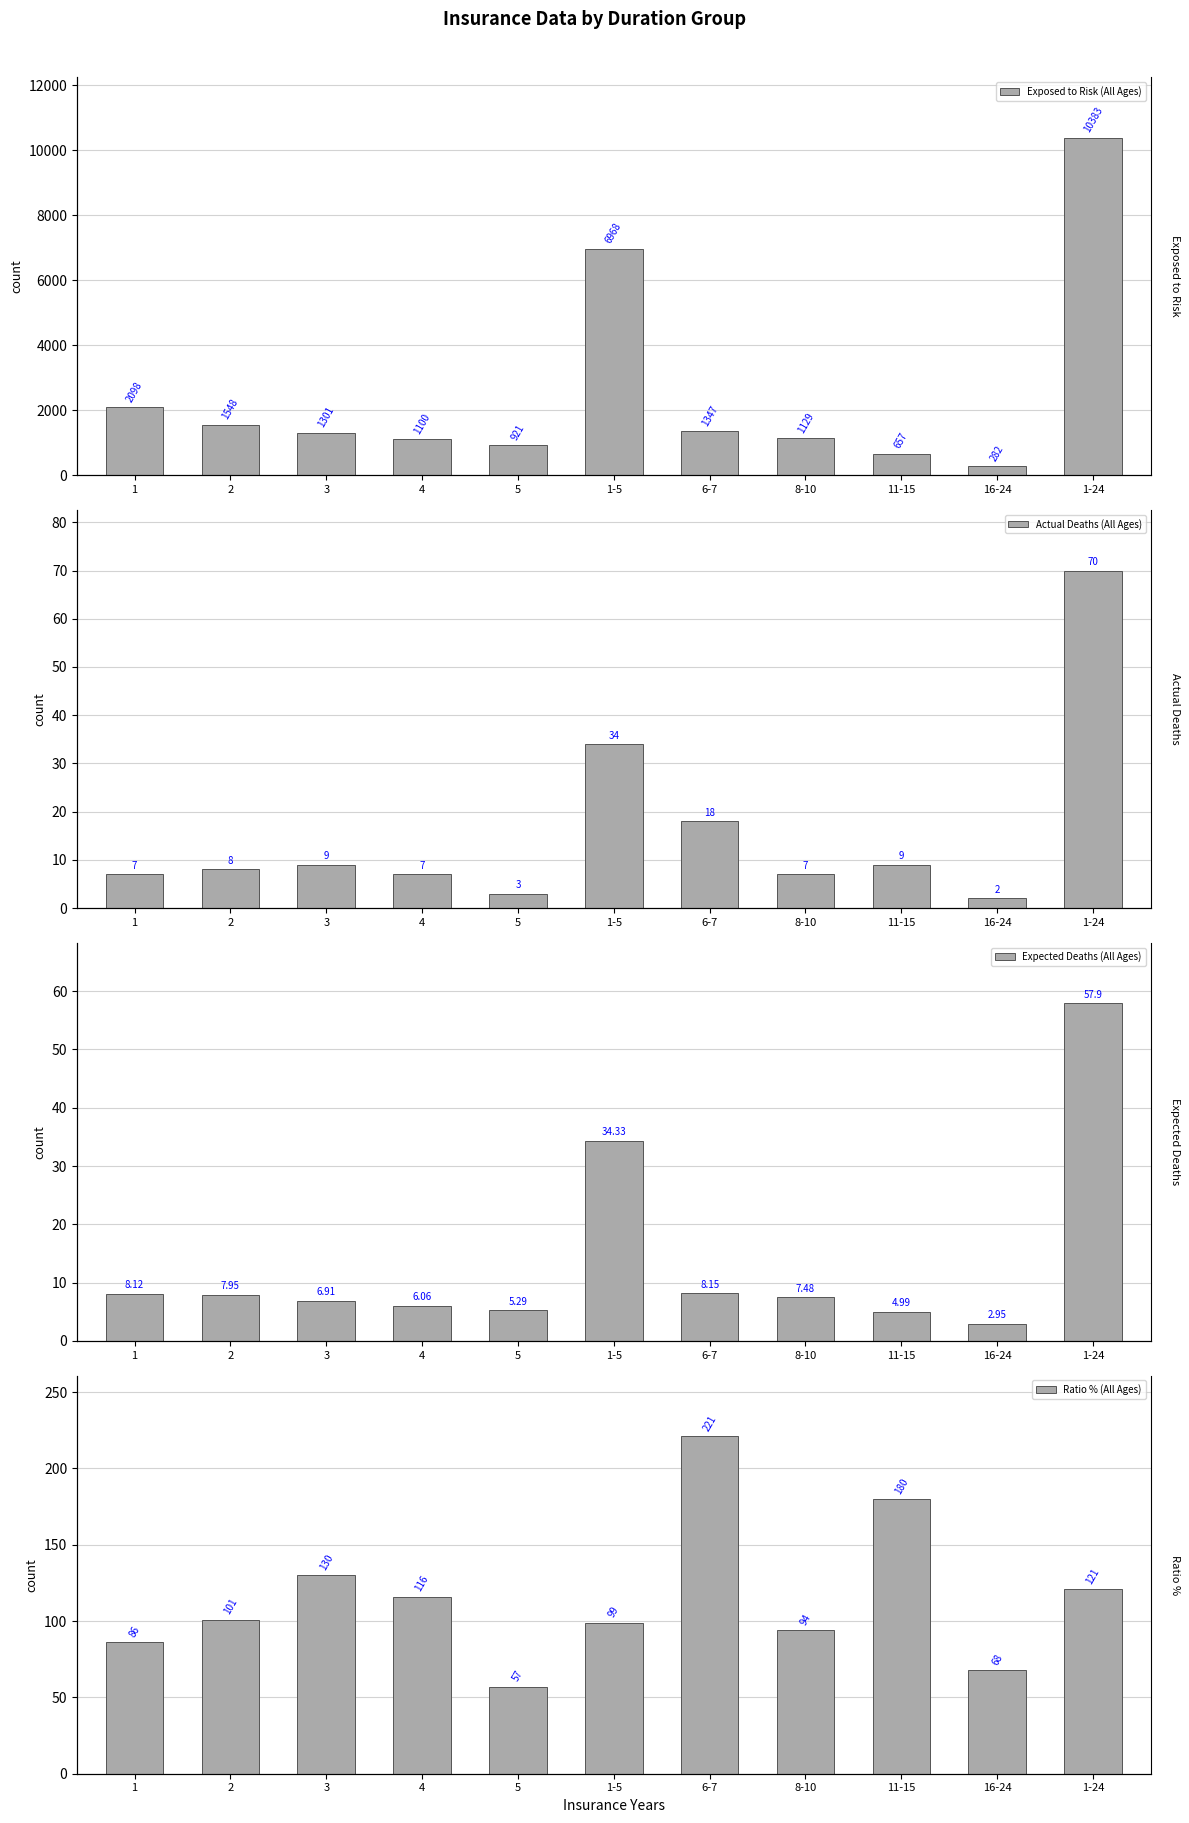

True or false: Expected Deaths (All Ages) has a value of 5.3 at 5.

True